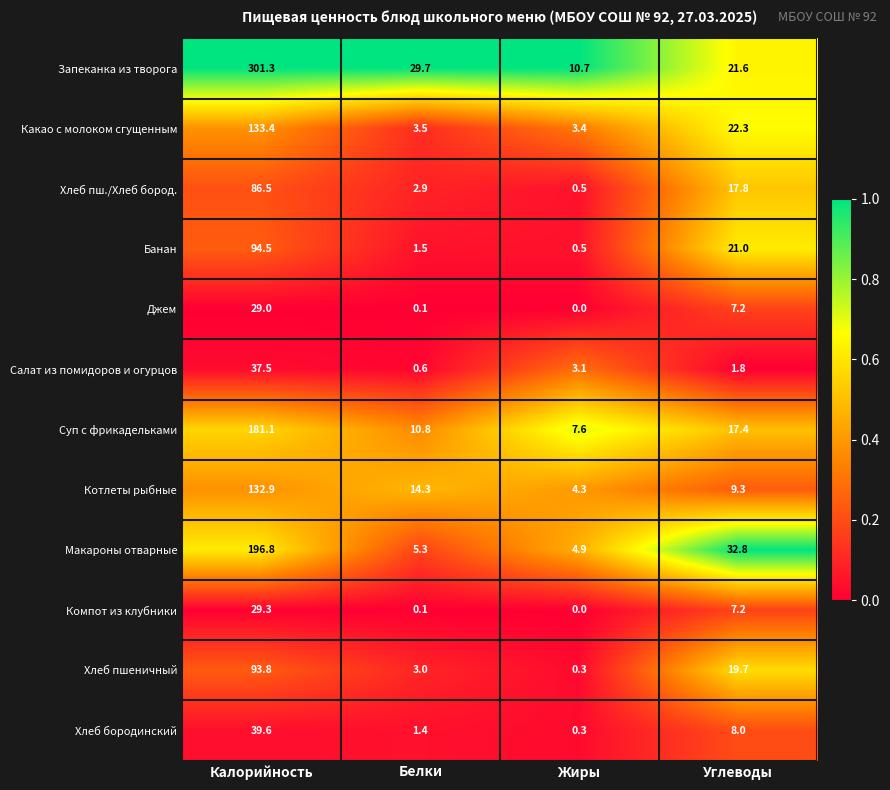

Which series has the largest total across all categories?

Запеканка из творога